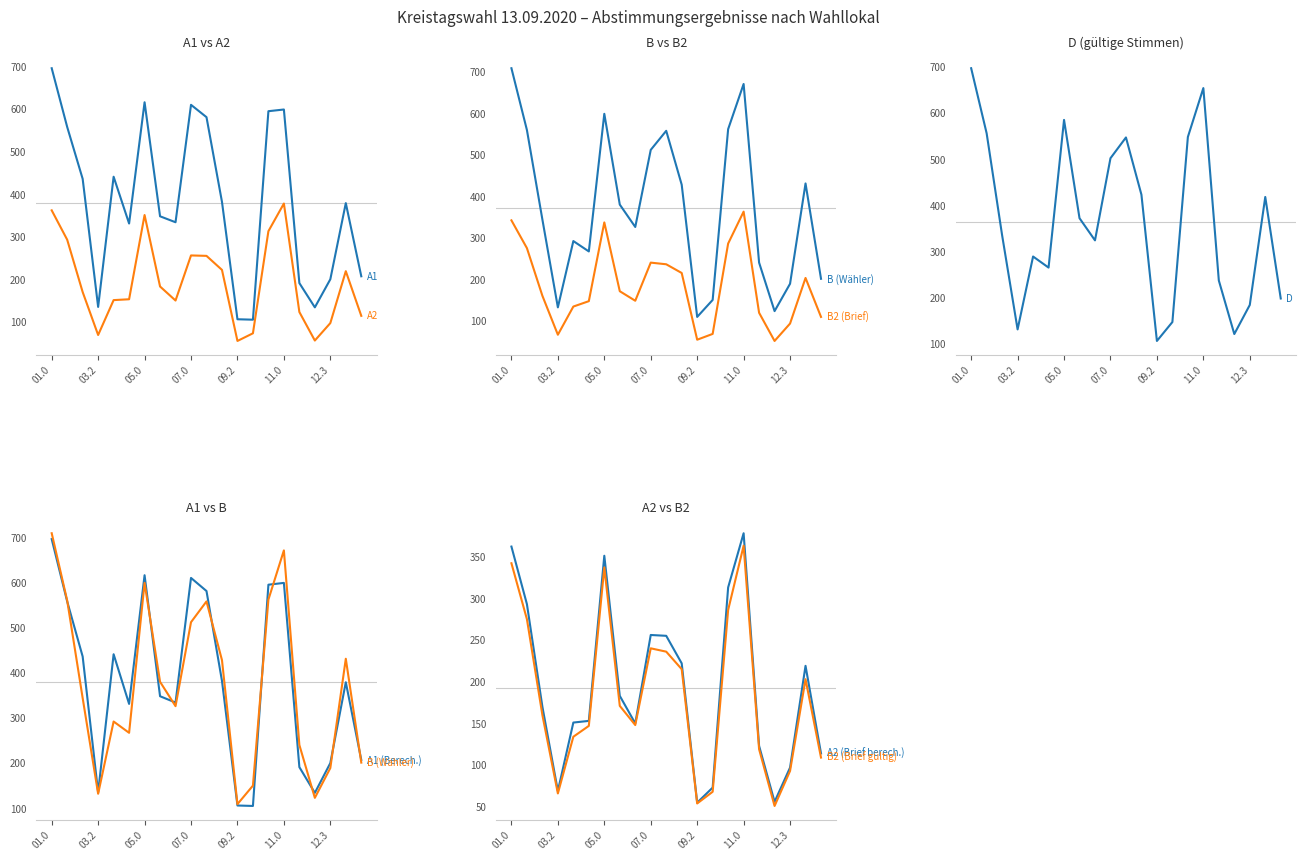

What is the label of the 4th point from the right?

12.2